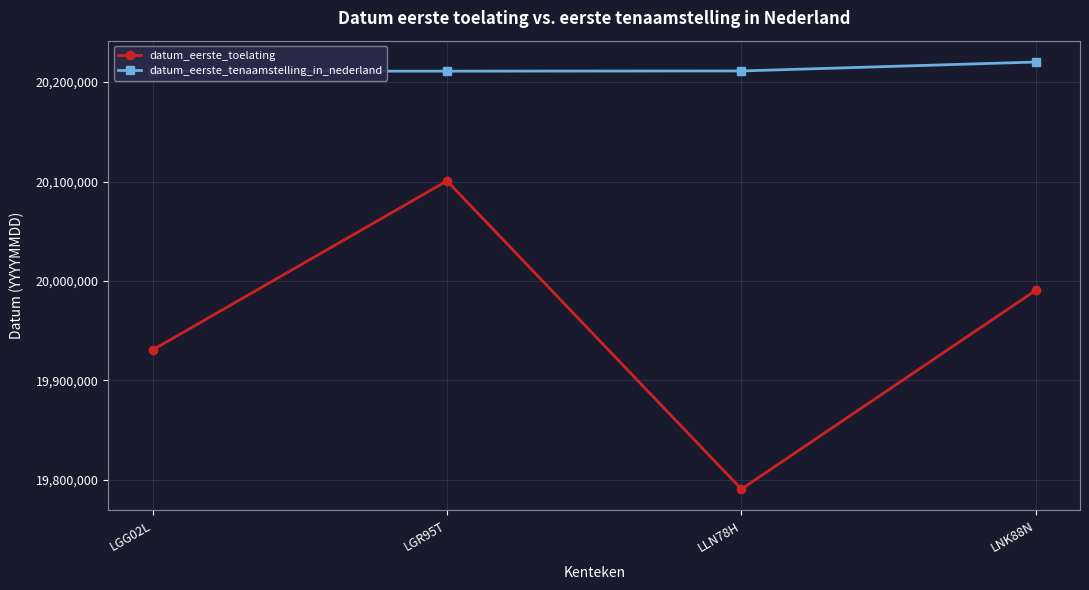

True or false: datum_eerste_tenaamstelling_in_nederland and datum_eerste_toelating intersect in this chart.

False